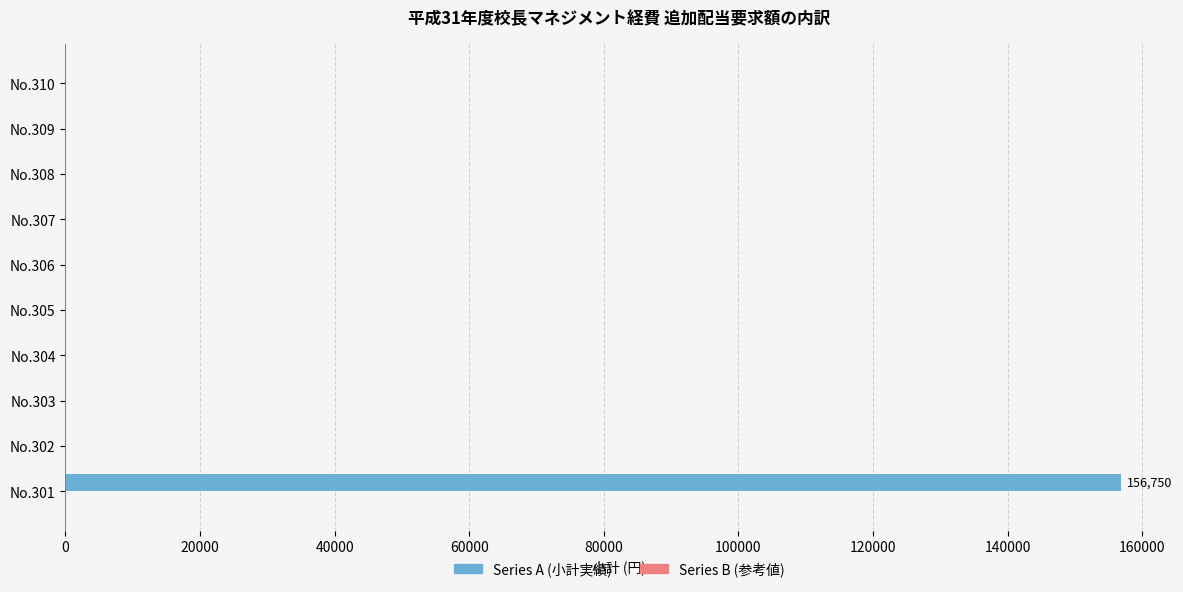

Are the bars horizontal?

Yes